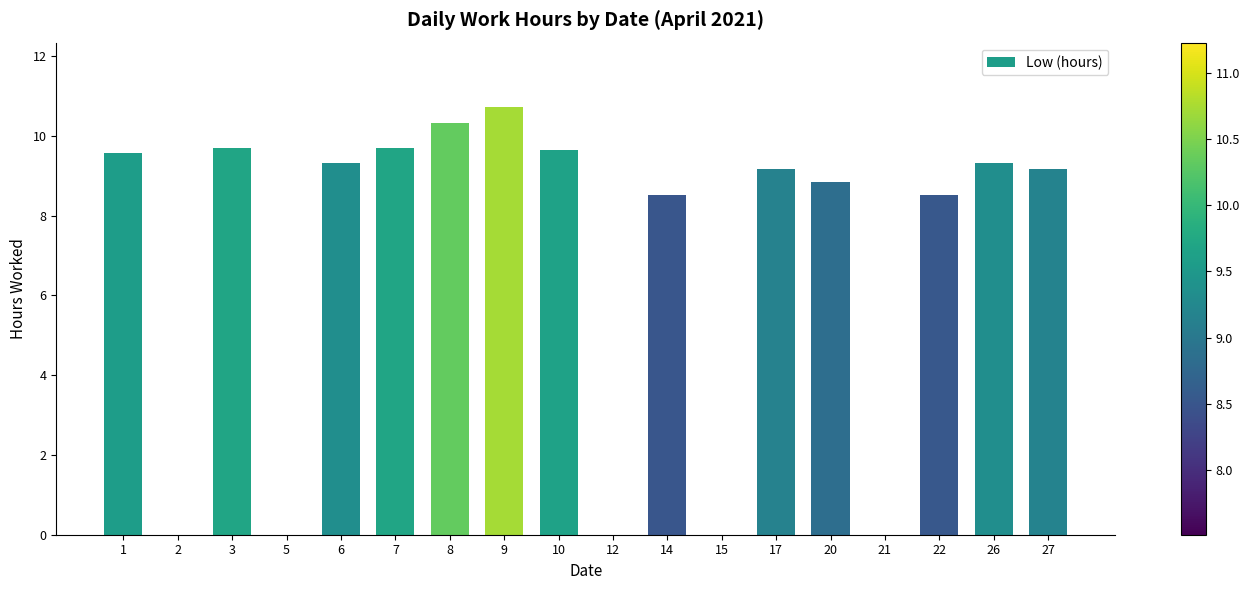

Reading left to right, list all the values displayed in this chart.

1=9.6	2=0.0	3=9.7	5=0.0	6=9.3	7=9.7	8=10.3	9=10.7	10=9.7	12=0.0	14=8.5	15=0.0	17=9.2	20=8.8	21=0.0	22=8.5	26=9.3	27=9.2